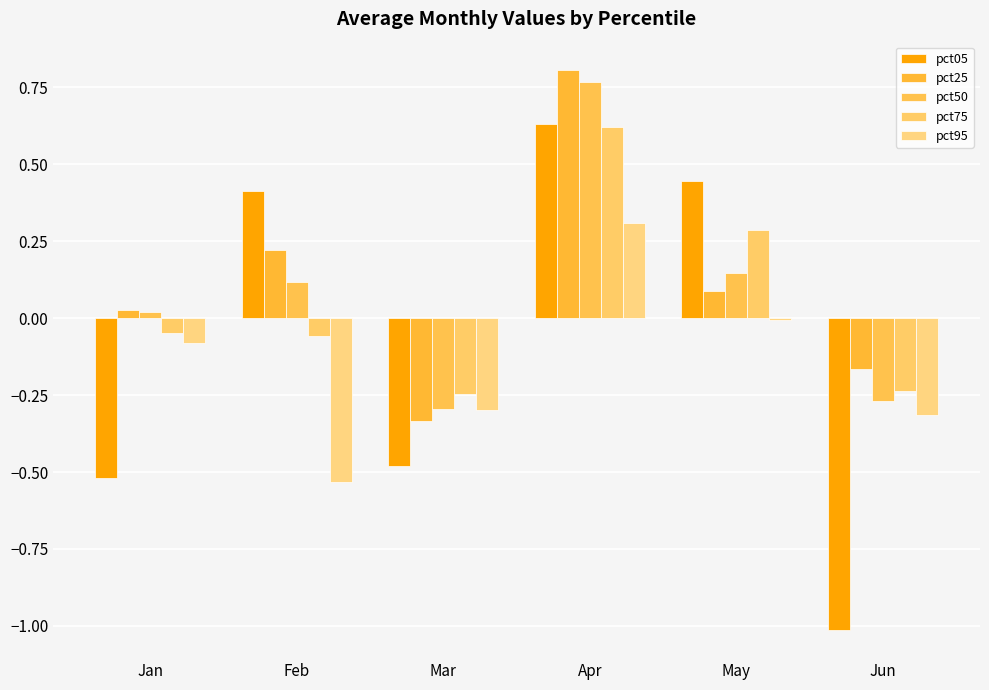

Count the number of categories in the chart.

6